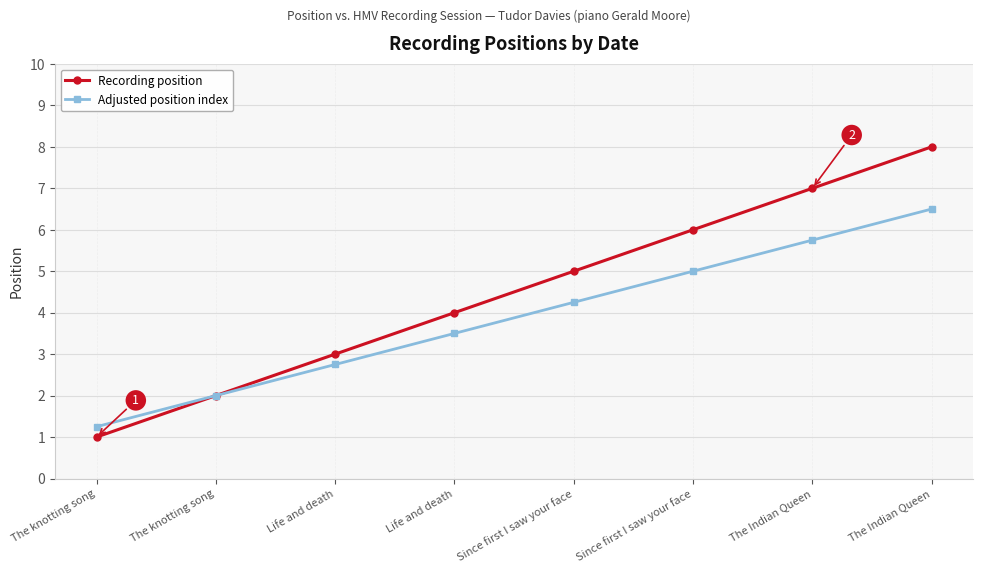

At which label does Adjusted position index first exceed 4?

Since first I saw your face